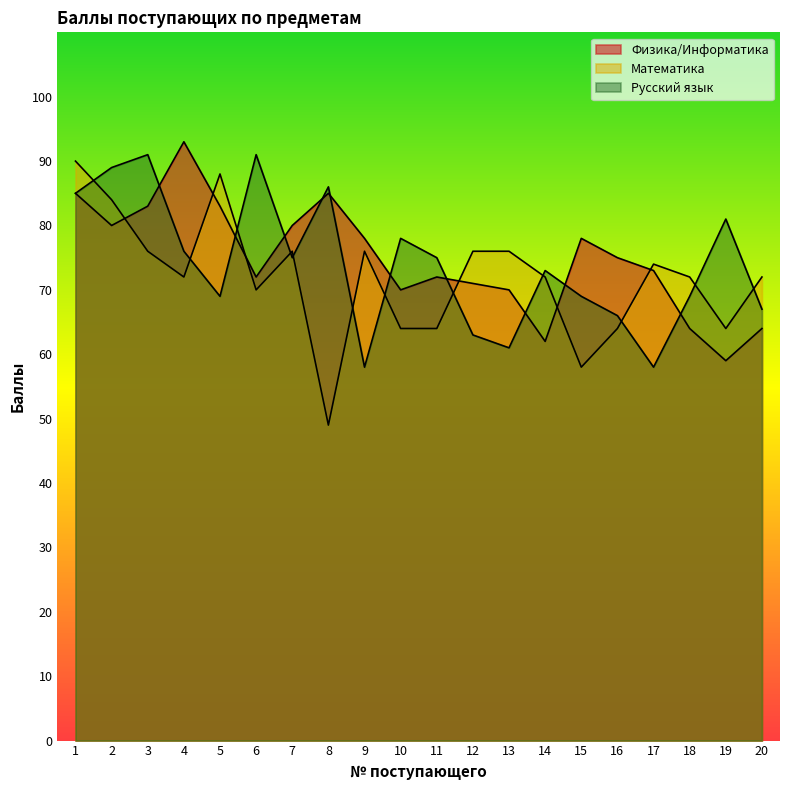

What is the approximate value of Математика at 16, to the nearest 10?

60